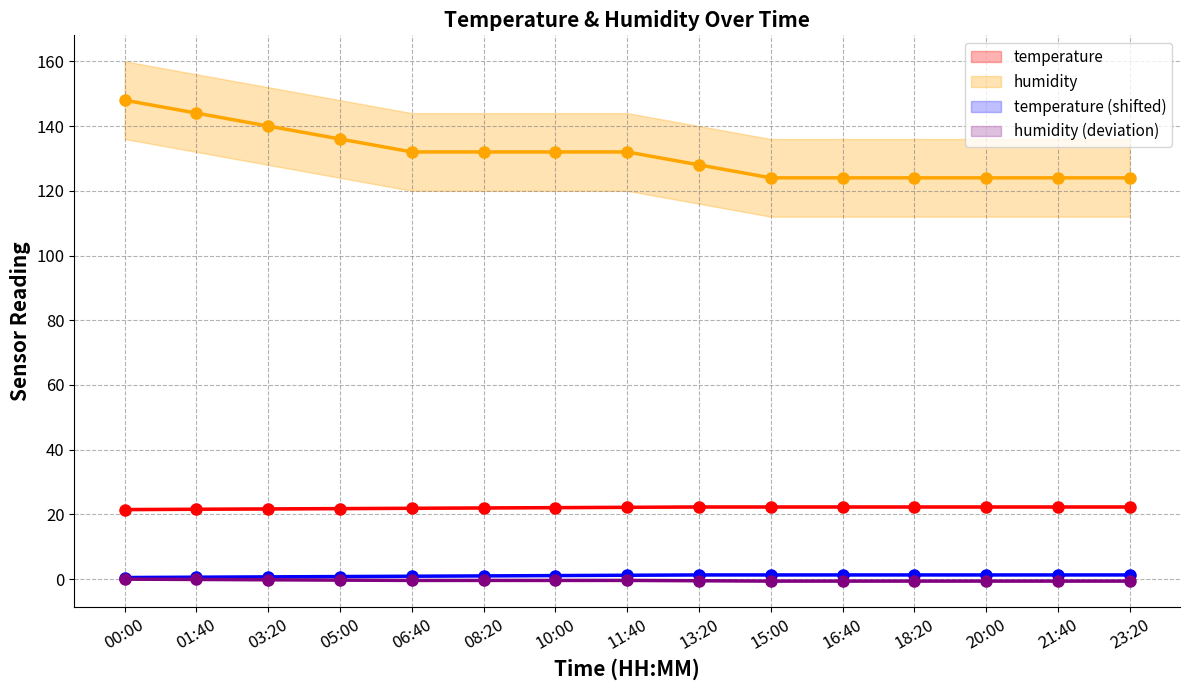

True or false: temperature (shifted) has more than 2 interior local peaks.

False